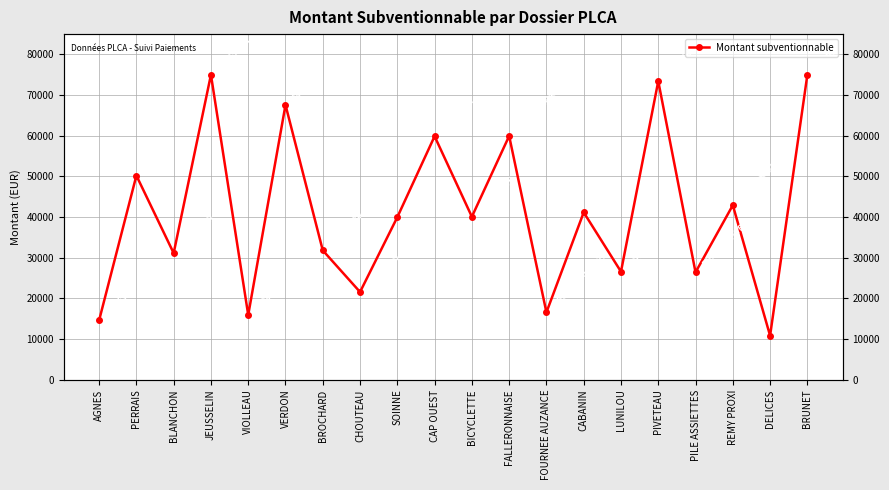

Is it true that the value at CABANIN is 12210.9?

False